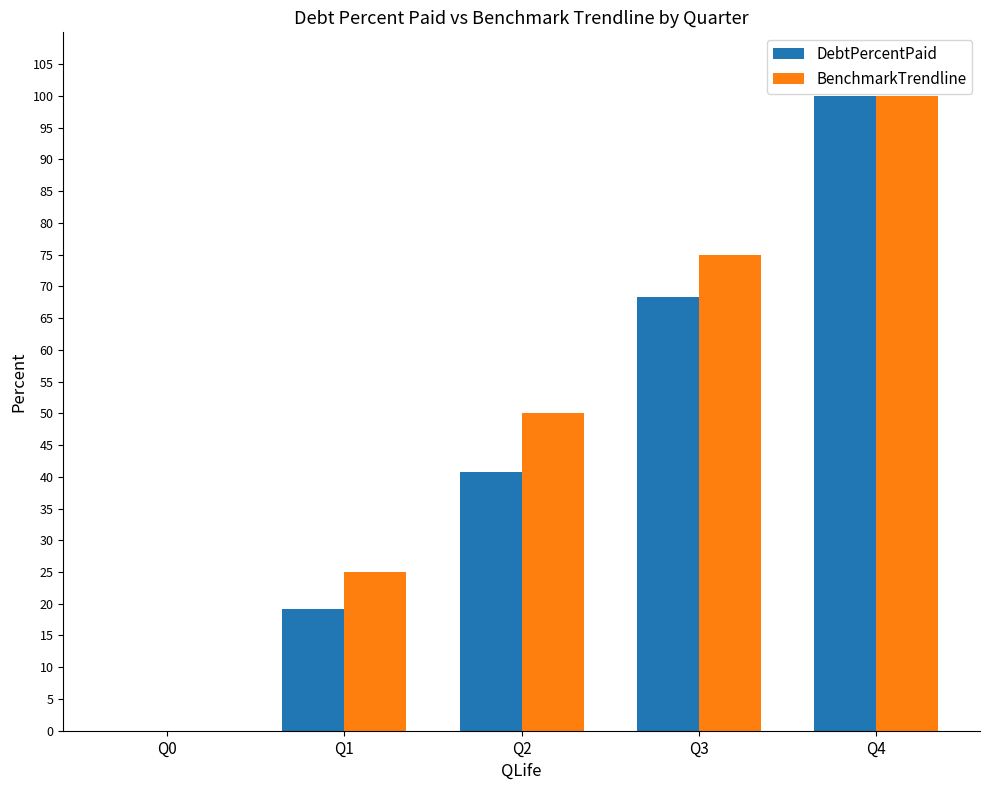

Which series changed the most between Q1 and Q4?

DebtPercentPaid